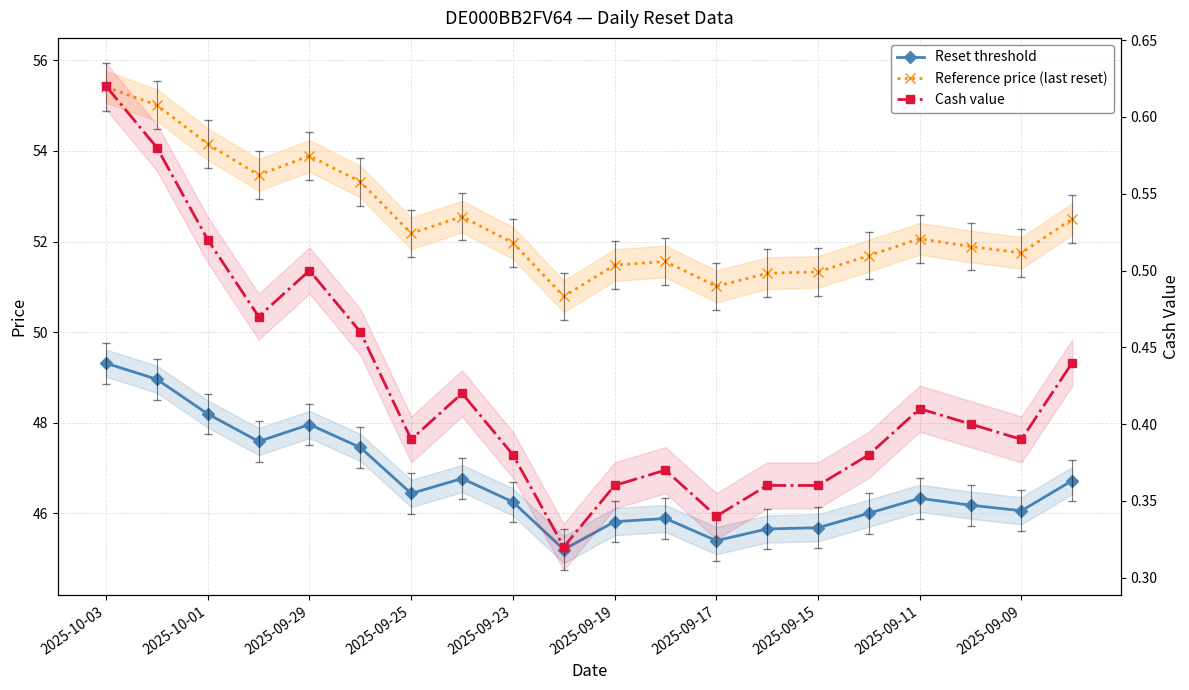

How many lines are shown in the chart?

3